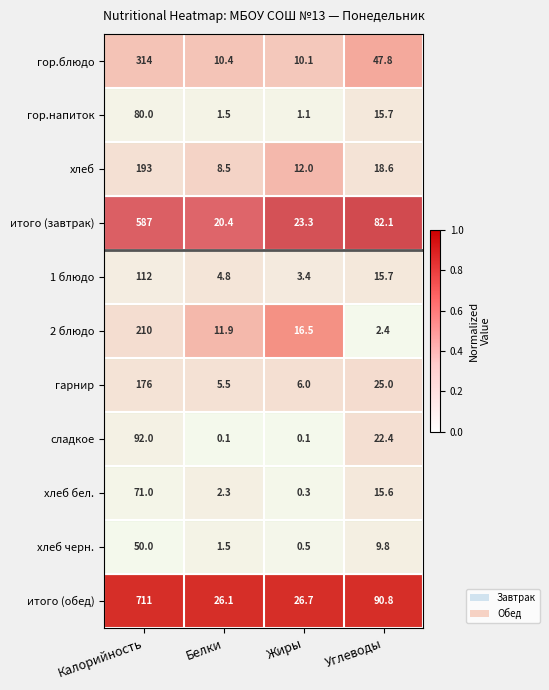

Read the гарнир value at Углеводы.

25.0